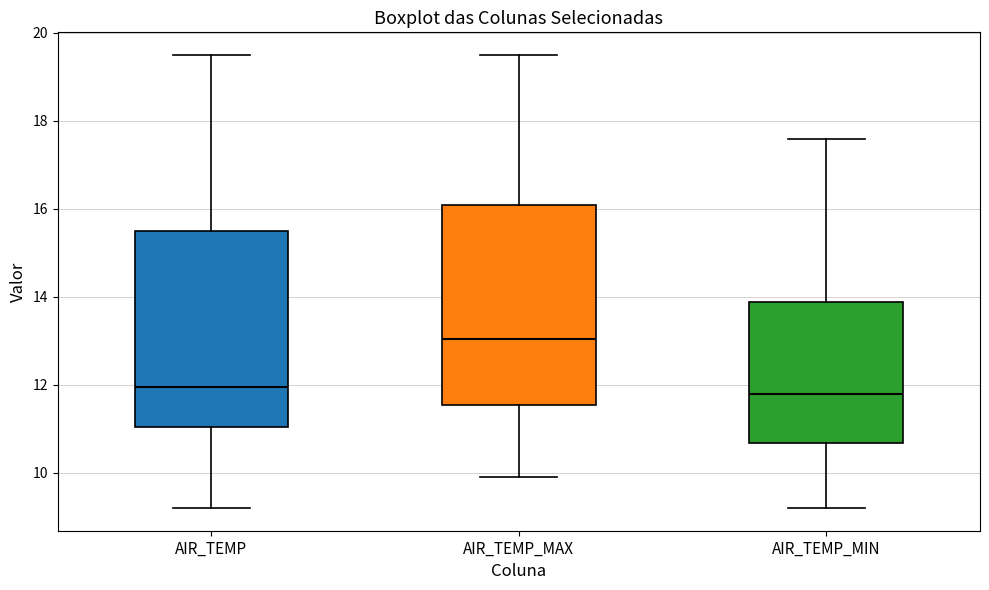

Where is the lower edge of the box for AIR_TEMP on the y-axis? The values are not printed on the chart, so give them approximately, as read against the axis.

11.0